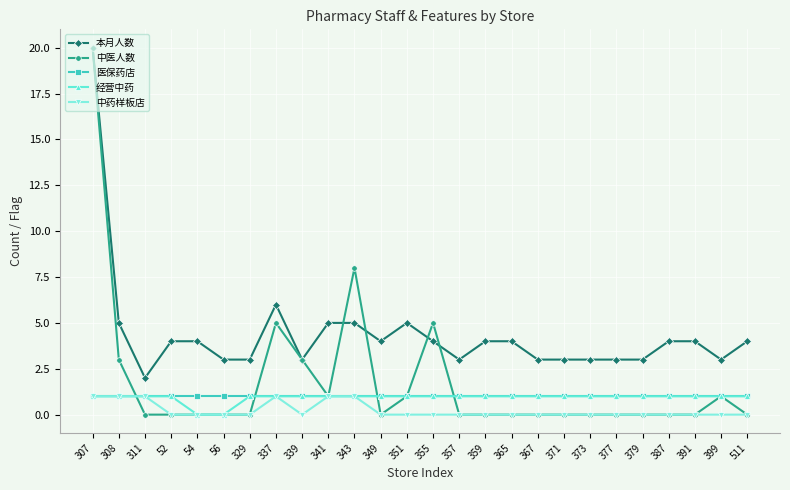

The value of 本月人数 at 351 is 5. True or false?

True